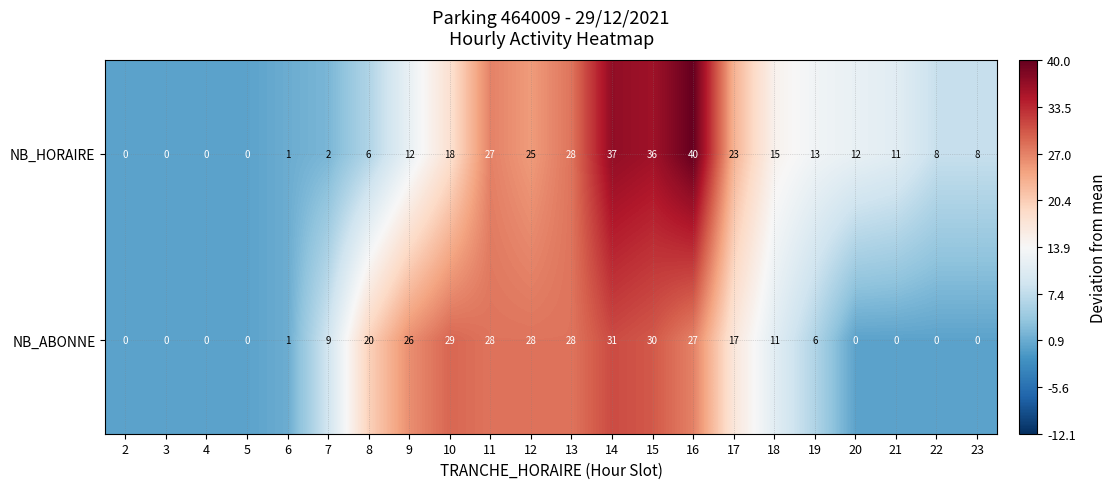

Which category has the highest value across all series?

16